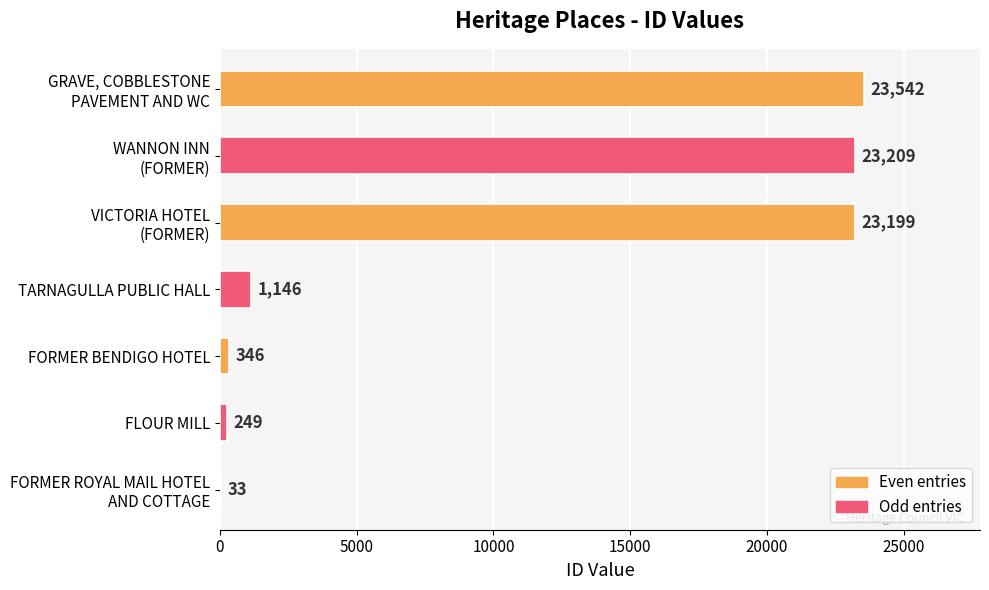

What is the sum of all values?

71724